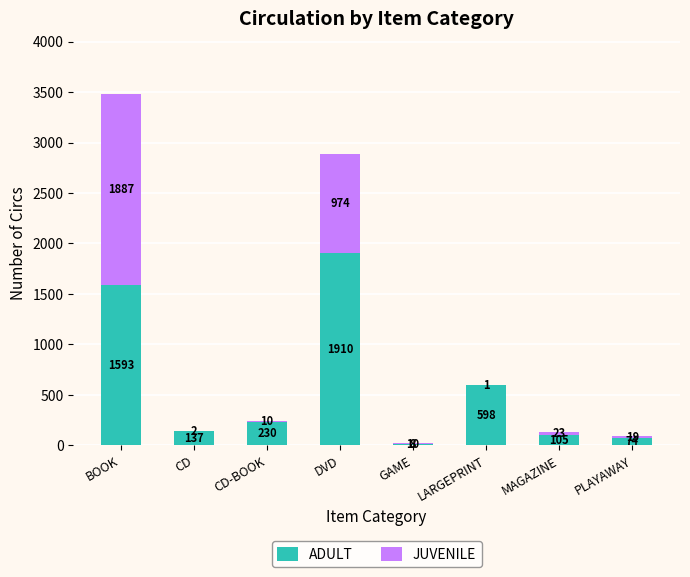

What is the total value across all series at PLAYAWAY?

93